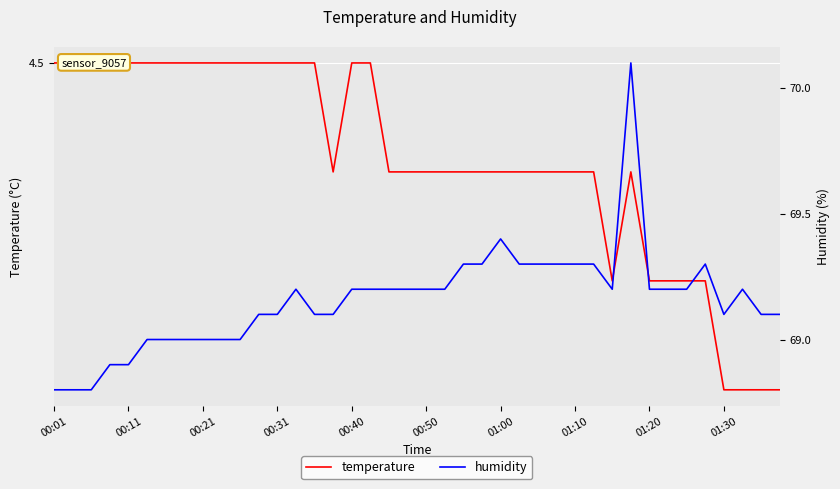

What is the difference between the maximum and minimum values in the temperature series?

0.3